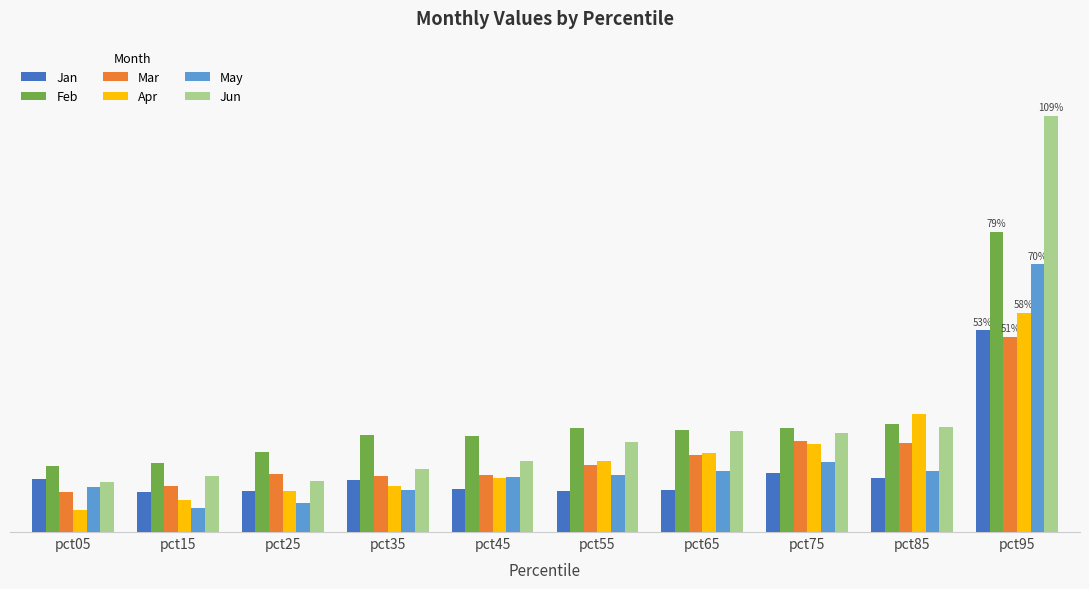

At which label does Apr reach its peak?

pct95